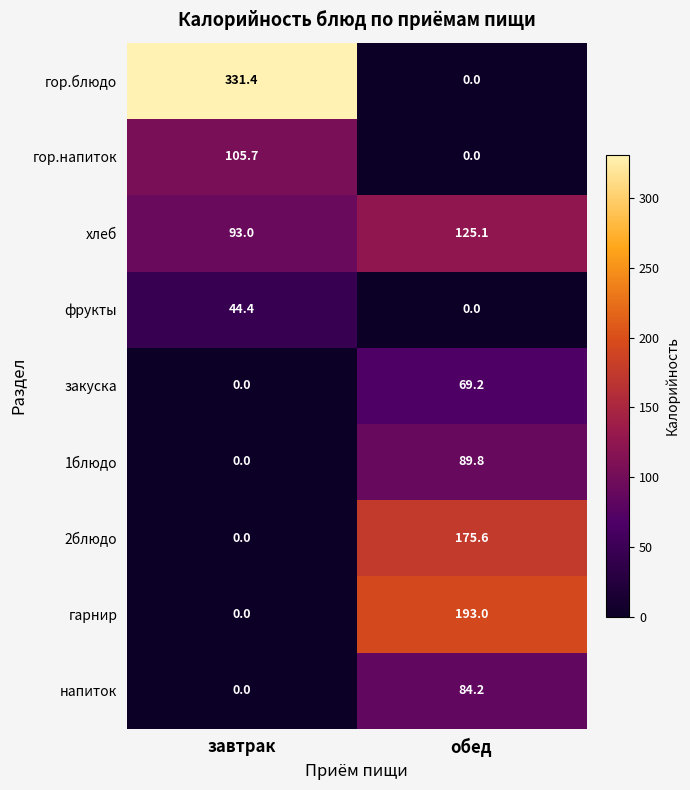

How many positive values does the напиток series have?

1